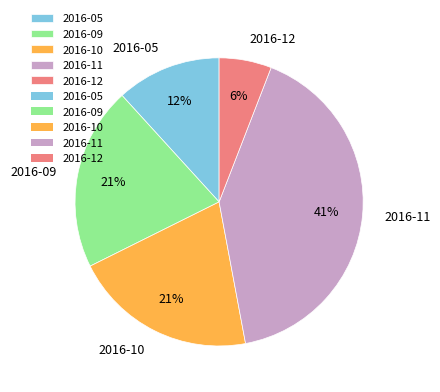

Approximately how many times larger is the value at 2016-05 compared to 2016-09?

0.6